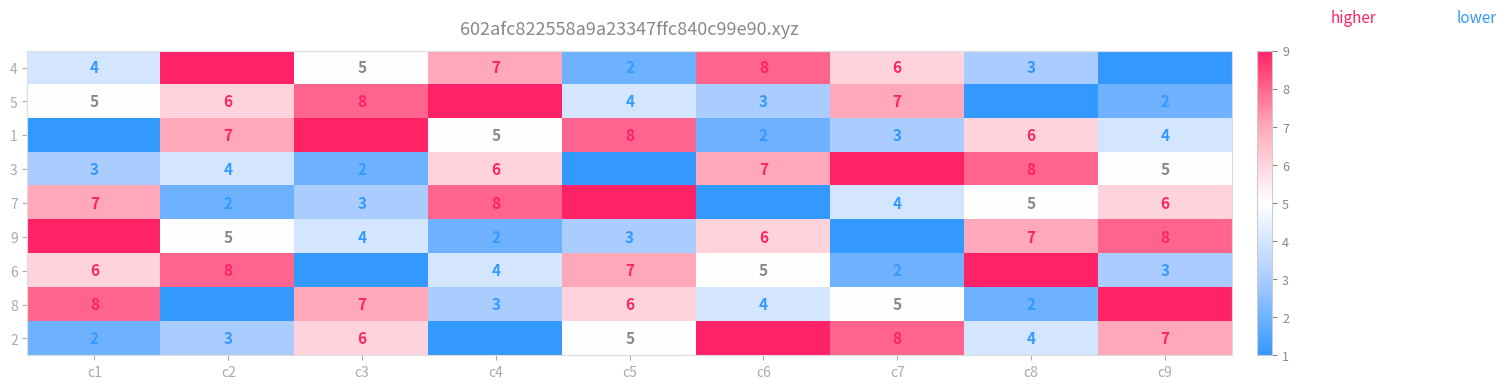

At how many categories does at least one series exceed 1?

9